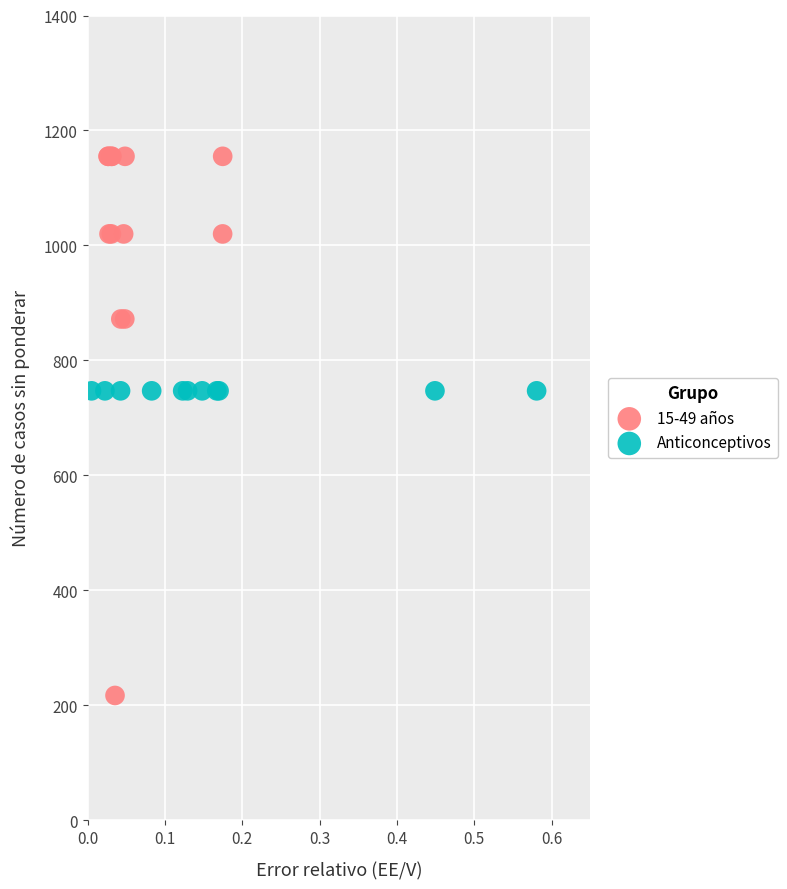

Which series contains the lowest Y value?

15-49 años